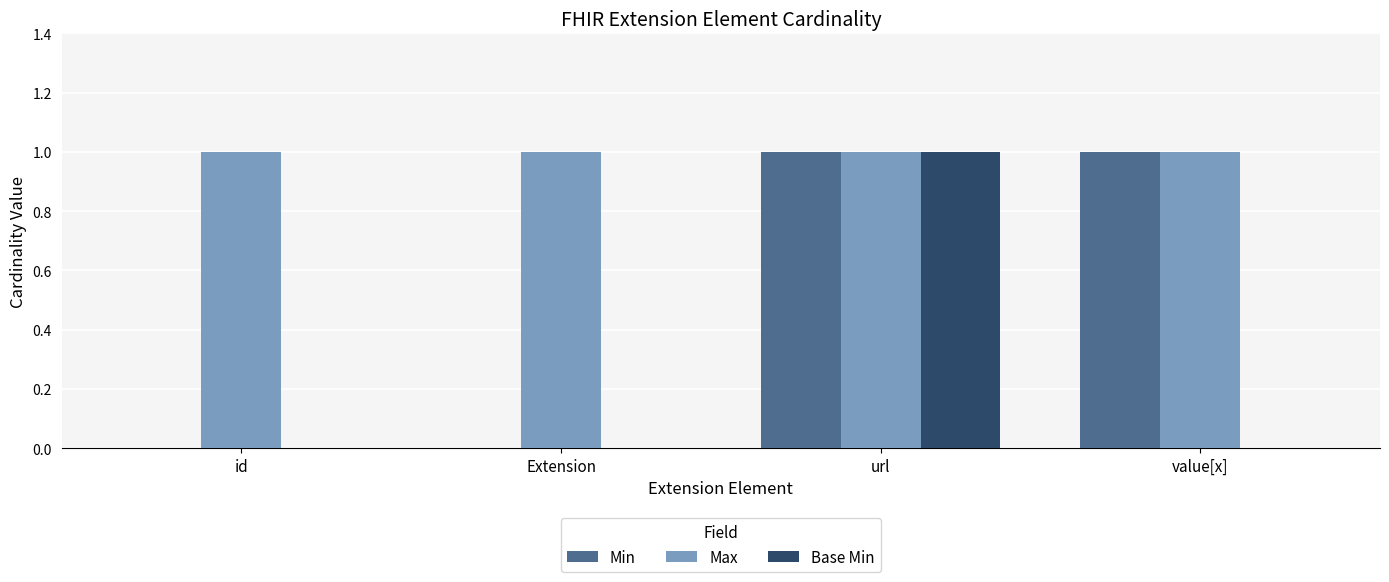

Which series has the largest total across all categories?

Max